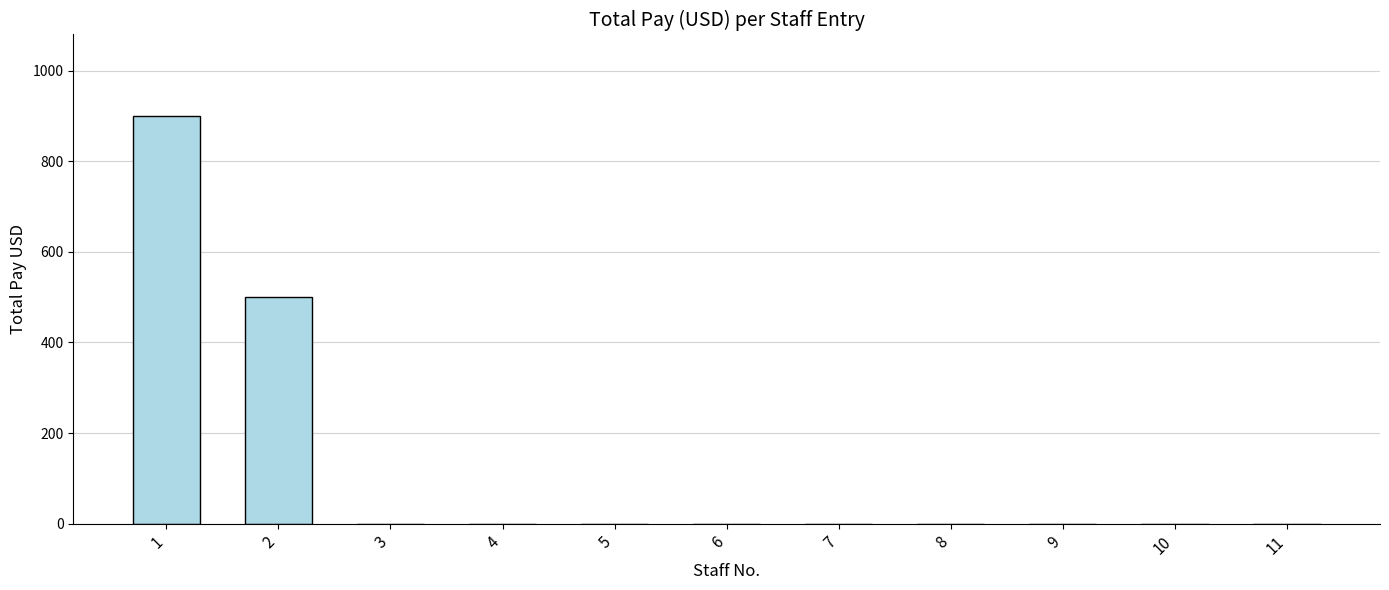

Reading left to right, extract all data points from this chart.

1=900	2=500	3=0	4=0	5=0	6=0	7=0	8=0	9=0	10=0	11=0